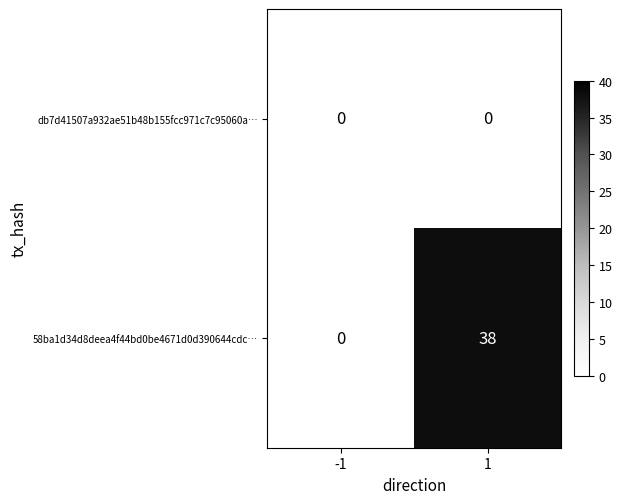

What is the average value of the 58ba1d34d8deea4f44bd0be4671d0d390644cdc… series?

19